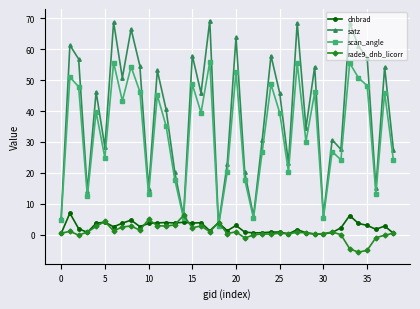

How many lines are shown in the chart?

4